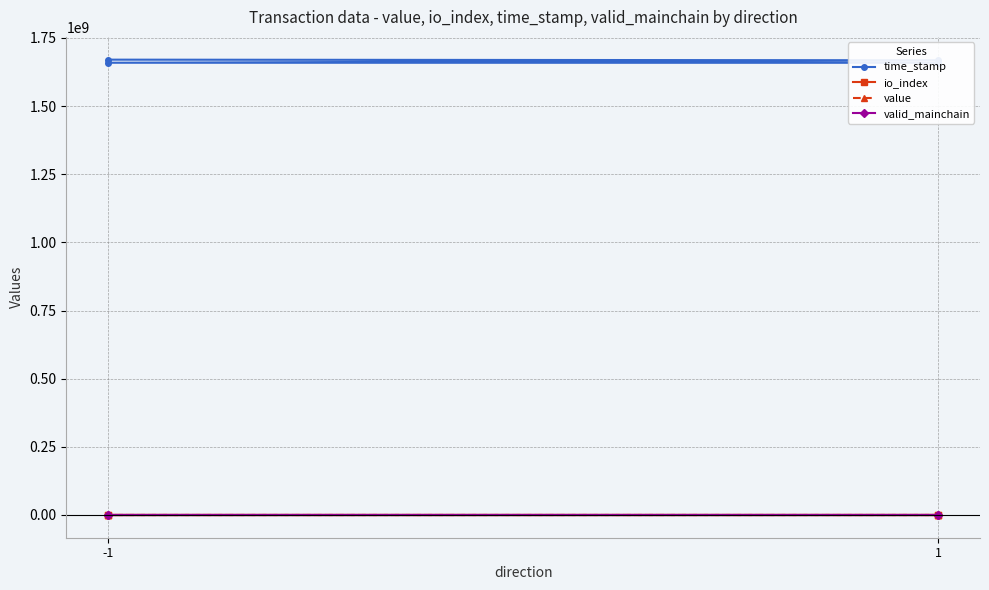

Is it true that value equals 3.9 at -1?

False